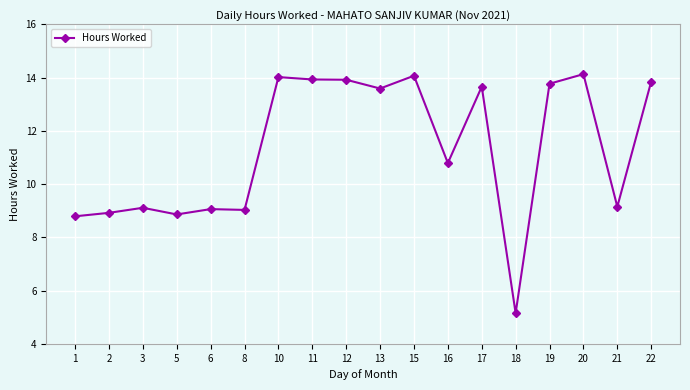

What is the sum of all values?

203.8